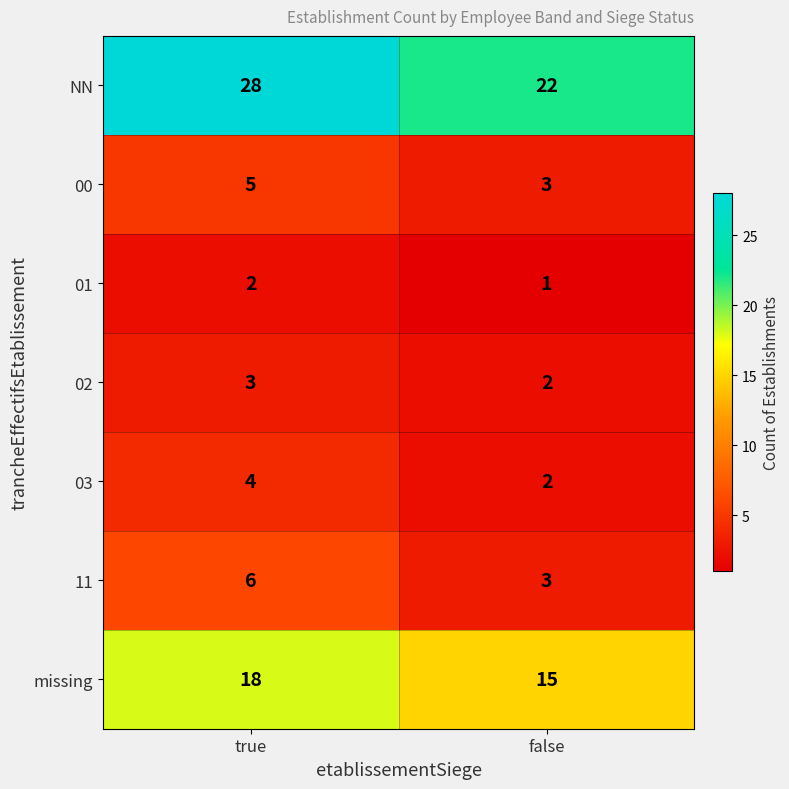

Rank the series at true from lowest to highest value.

01, 02, 03, 00, 11, missing, NN